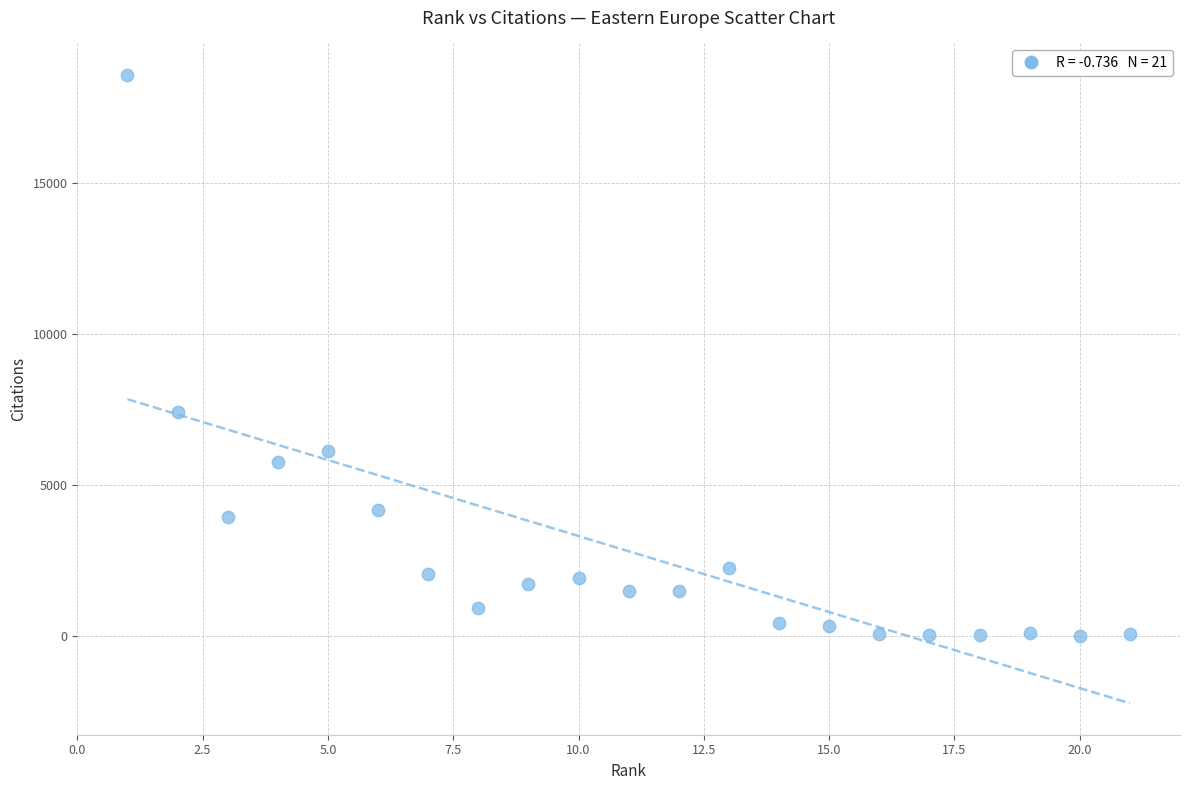

What is the range of X values (max minus min)?

20